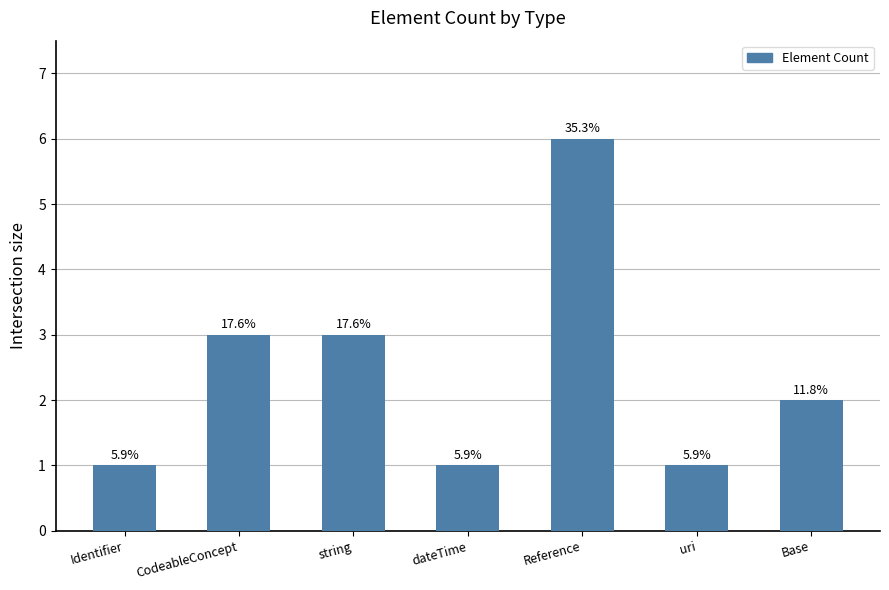

Is it true that the value at uri is 1?

True